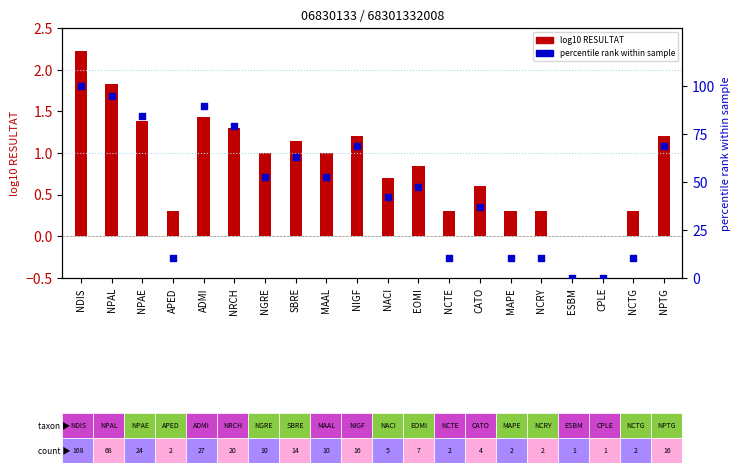

Which series reaches the maximum Y coordinate?

percentile rank within sample